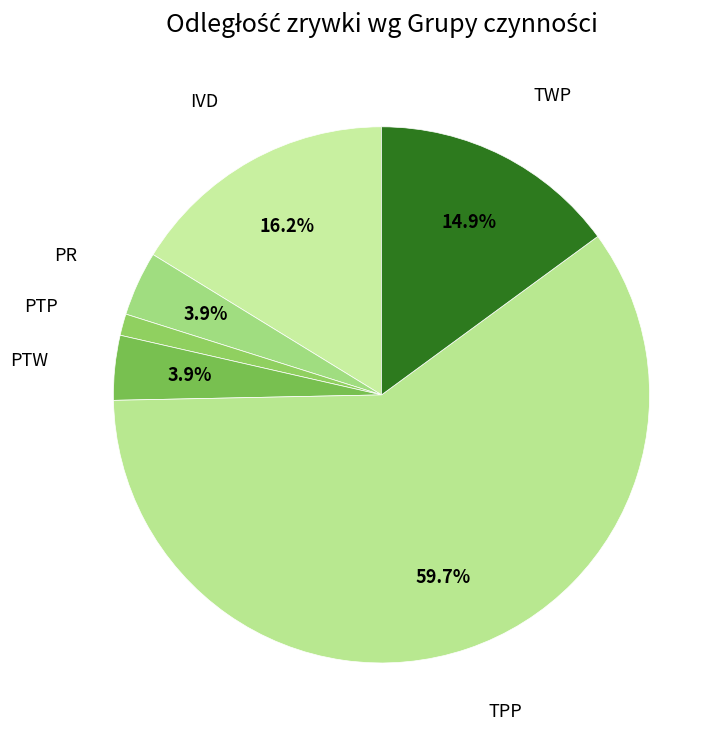

The TWP slice represents 15% of the pie. True or false?

True